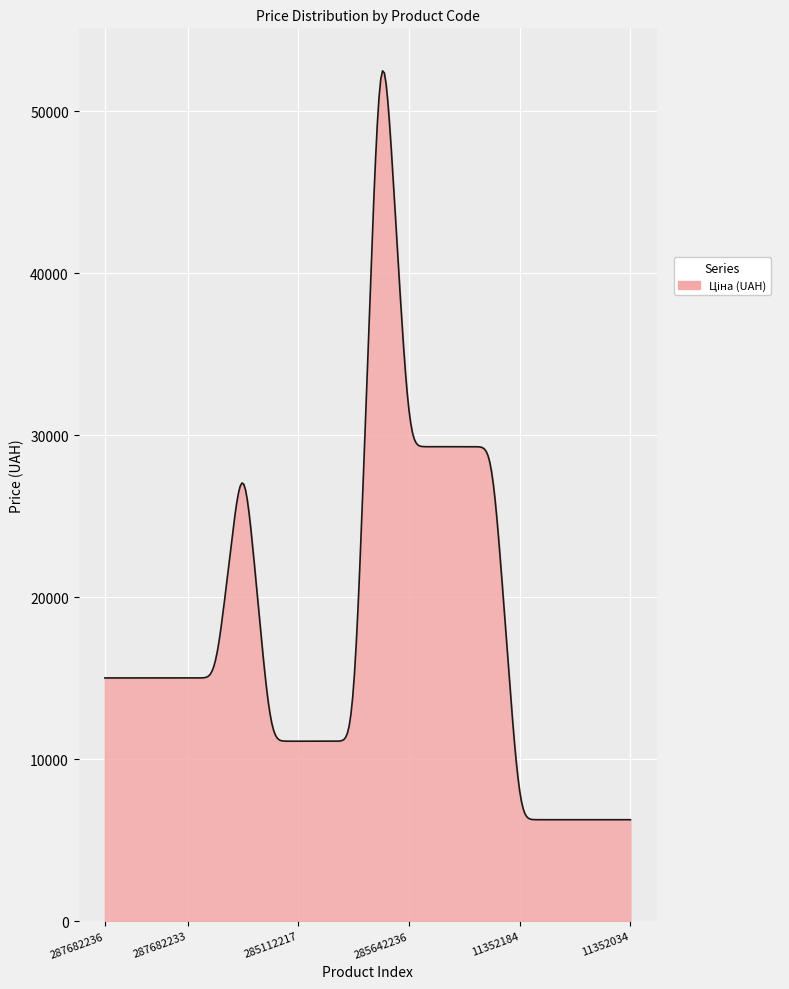

What is the difference between the maximum and minimum values?

46233.0